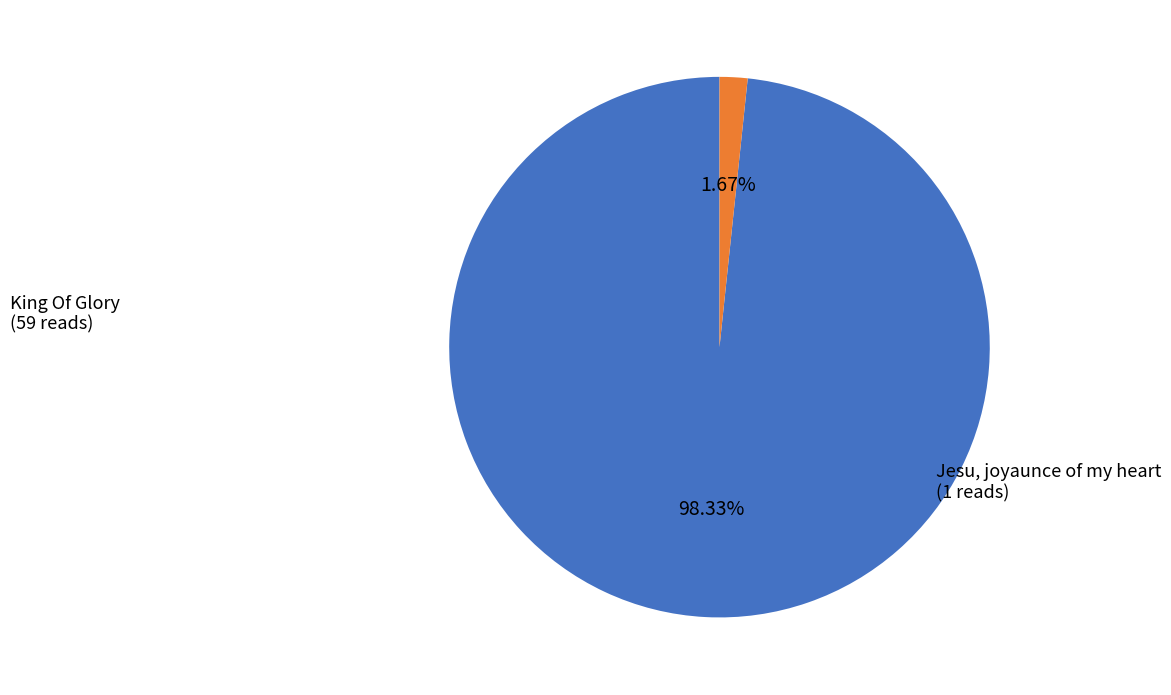

To the nearest percent, what percentage of the pie is King Of Glory?

98%